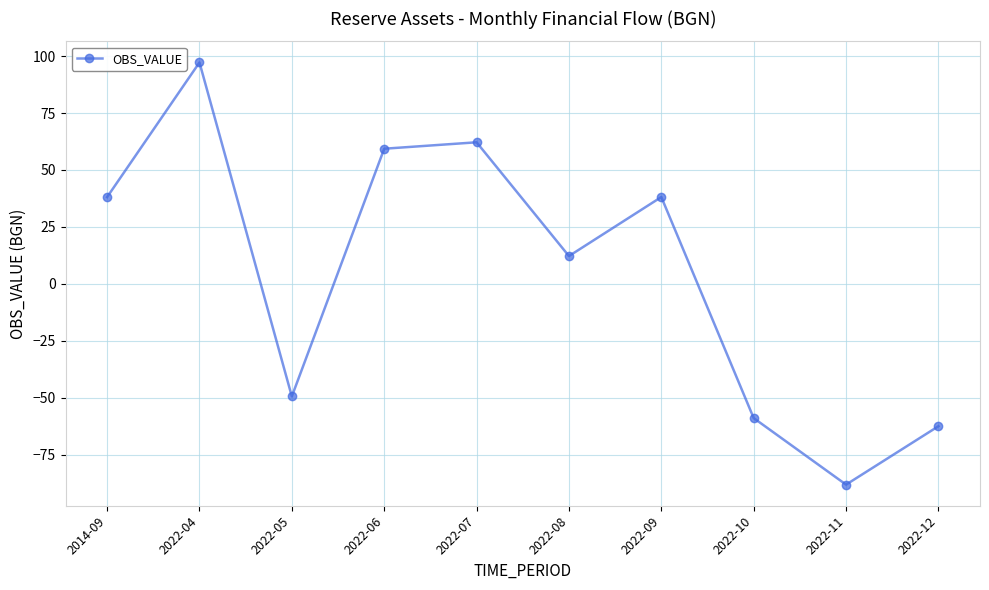

What is the greatest value displayed?

97.2